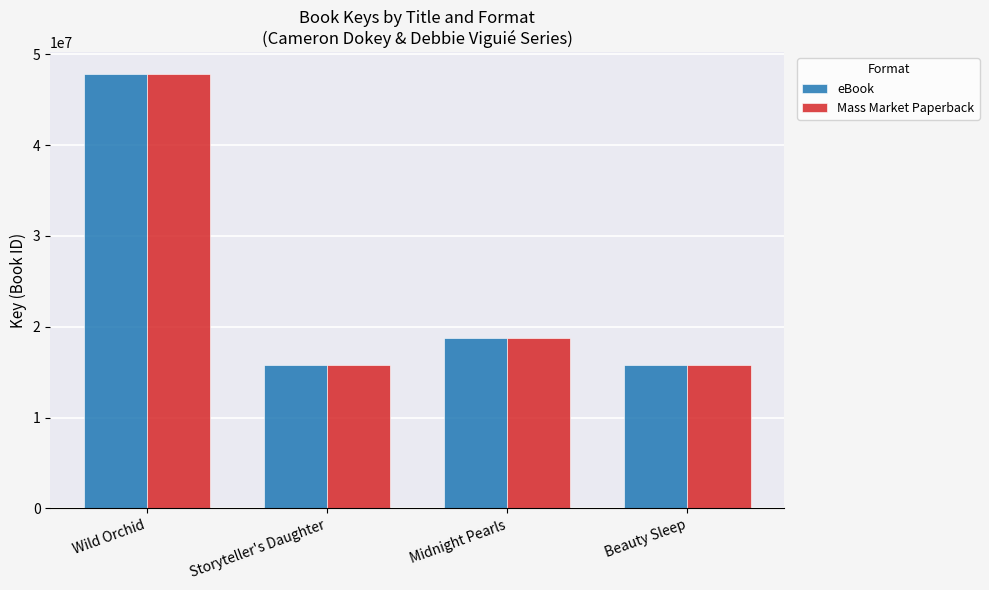

Are the bars horizontal?

No